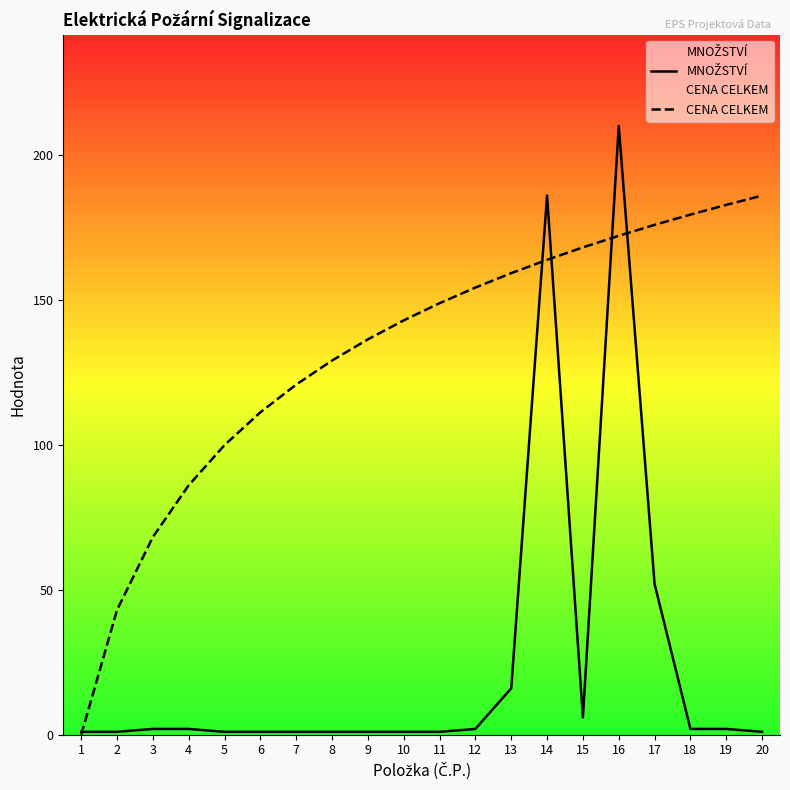

Reading right to left, what are all the values shown in this chart?

MNOŽSTVÍ: 1.0	2.0	2.0	52.0	210.0	6.0	186.0	16.0	2.0	1.0	1.0	1.0	1.0	1.0	1.0	1.0	2.0	2.0	1.0	1.0
CENA CELKEM: 186.0	182.8	179.4	175.9	172.1	168.1	163.8	159.2	154.3	148.9	142.9	136.4	129.1	120.8	111.2	99.9	86.1	68.2	43.0	0.0